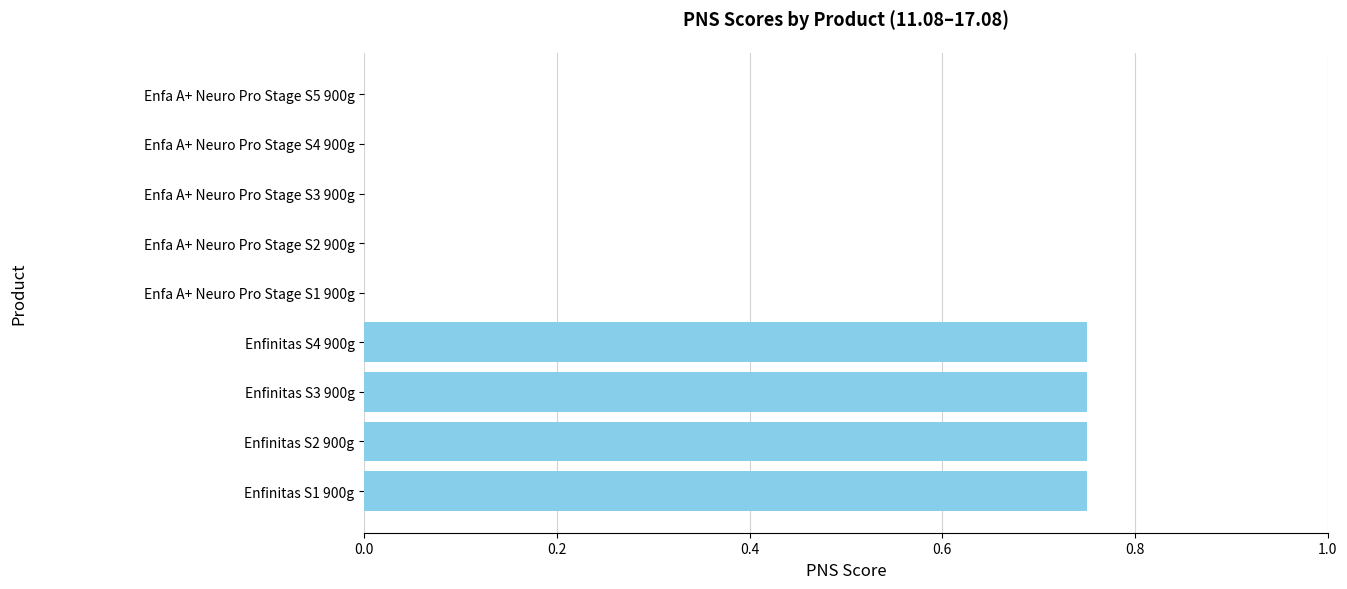

The value at Enfinitas S1 900g is 0.3. True or false?

False